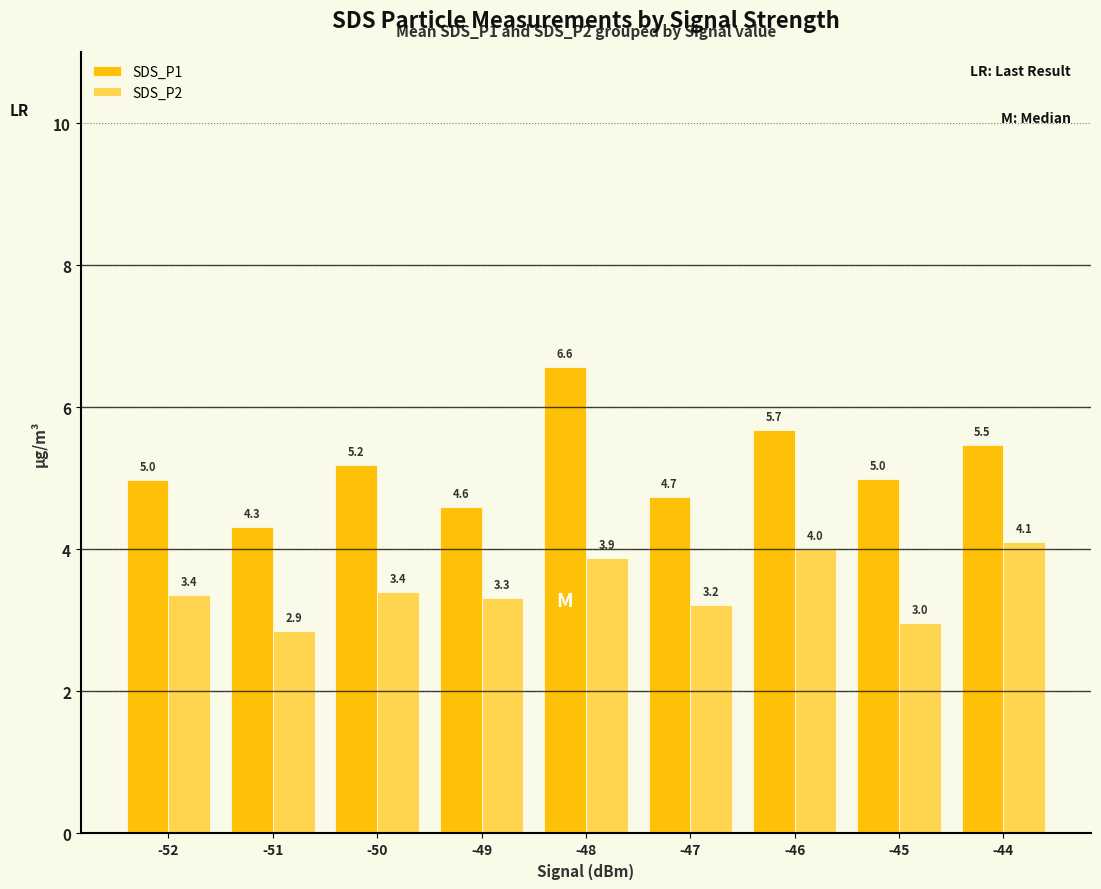

List the series in order of their peak value, highest first.

SDS_P1, SDS_P2